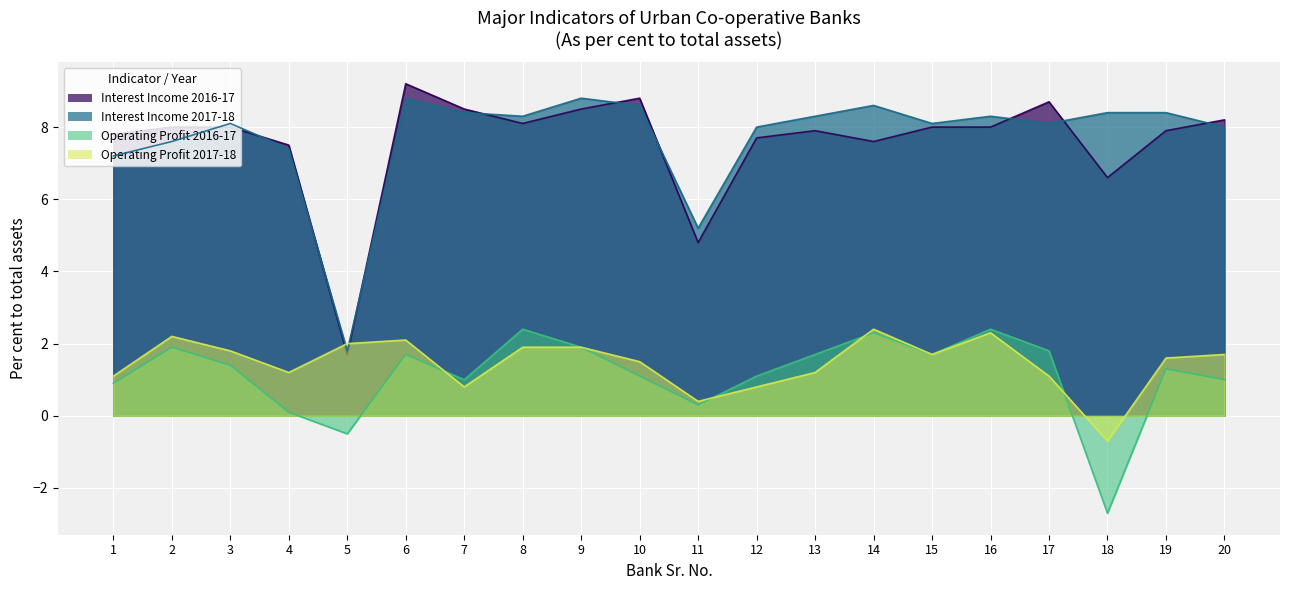

Where is the first local minimum for Interest Income 2016-17?

5